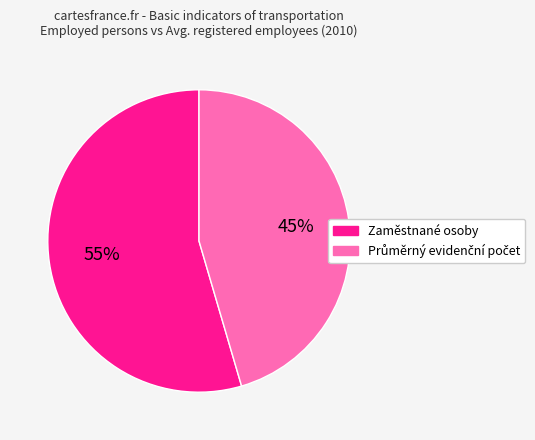

Is there any slice that represents more than half of the pie?

Yes